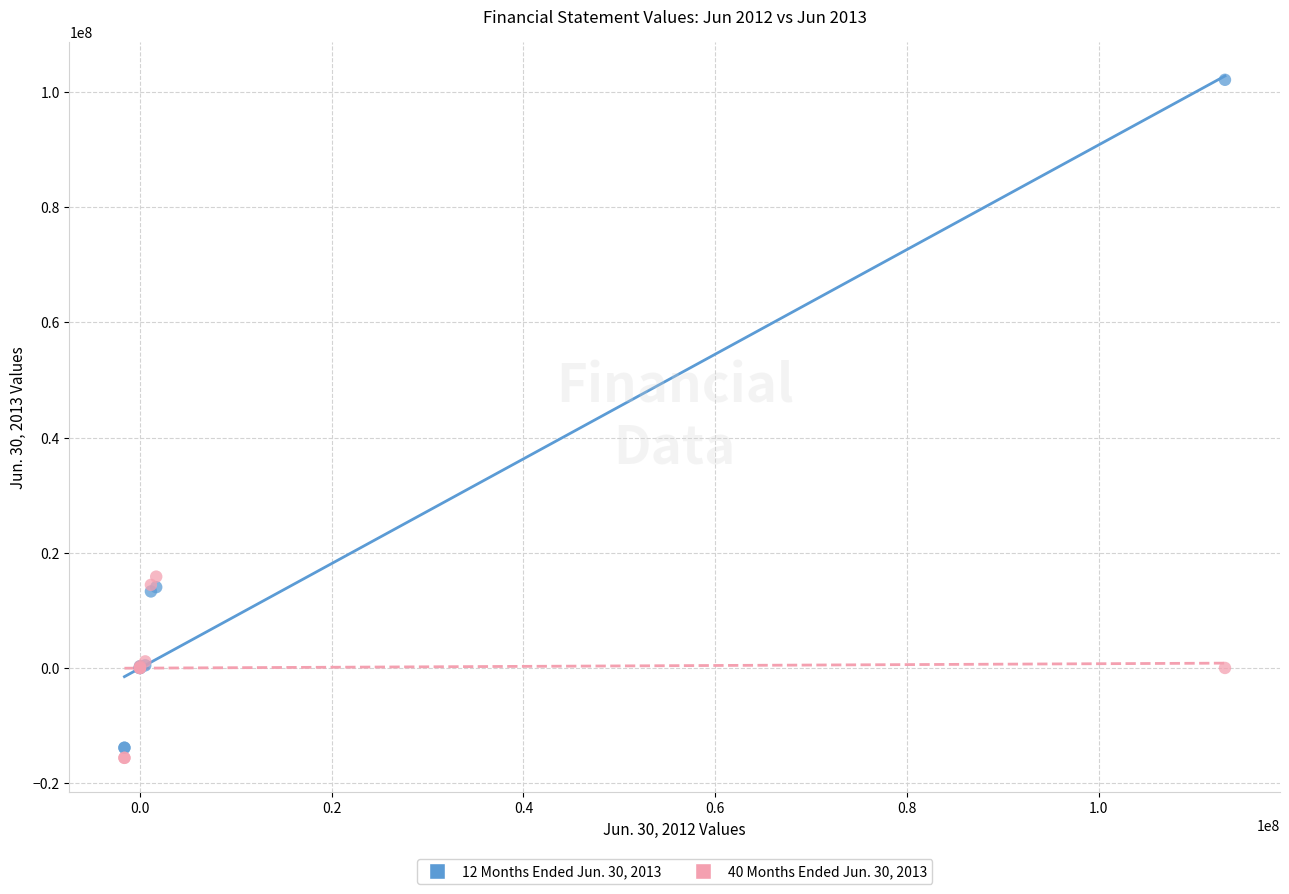

Which series contains the highest Y value?

12 Months Ended Jun. 30, 2013